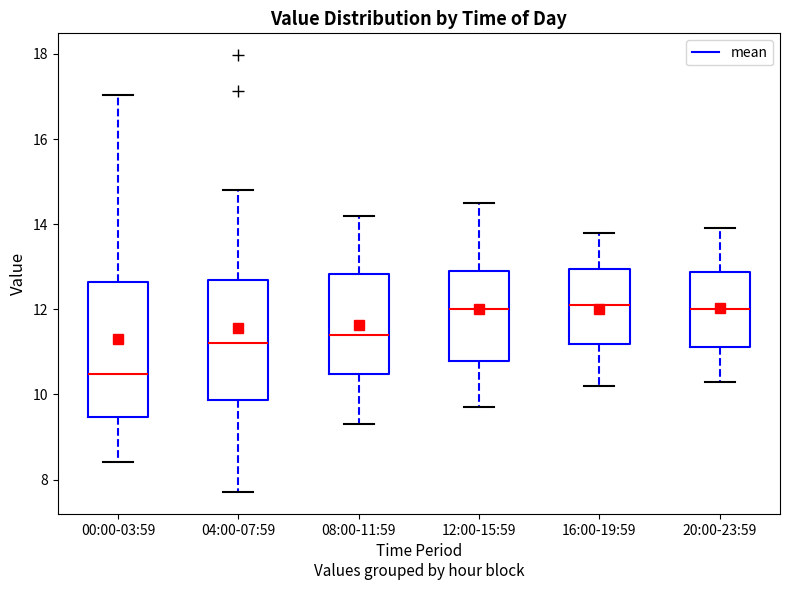

Reading left to right, transcribe this box plot: for each box, give where its median line is, the range the box spans, and where its two whiskers end, as read against the y-axis. The values are not printed on the chart, so give them approximately, as read against the axis.

00:00-03:59: median 10.4, box 9.4 to 12.6, whiskers 8.4 to 17.0
04:00-07:59: median 11.2, box 9.8 to 12.6, whiskers 7.8 to 14.8
08:00-11:59: median 11.4, box 10.4 to 12.8, whiskers 9.4 to 14.2
12:00-15:59: median 12.0, box 10.8 to 13.0, whiskers 9.8 to 14.6
16:00-19:59: median 12.2, box 11.2 to 13.0, whiskers 10.2 to 13.8
20:00-23:59: median 12.0, box 11.2 to 12.8, whiskers 10.4 to 14.0